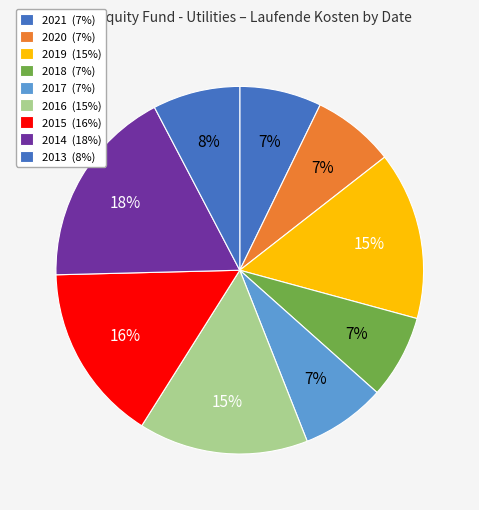

Count the number of slices in the pie.

9